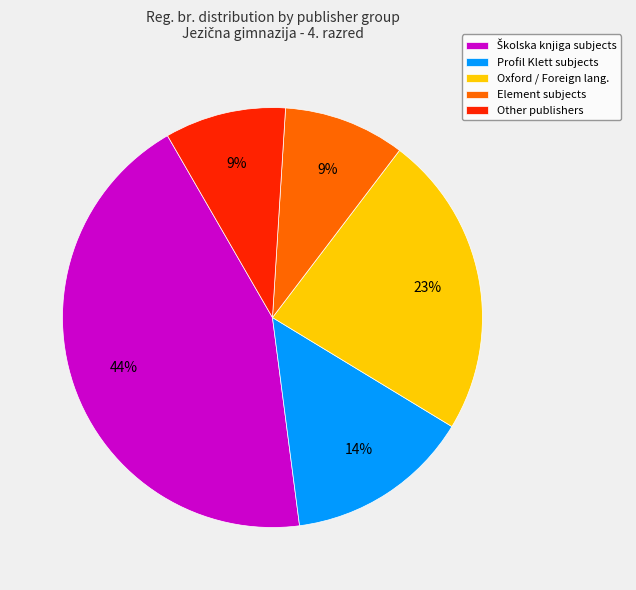

Does Oxford / Foreign lang. account for over 50% of the chart?

No